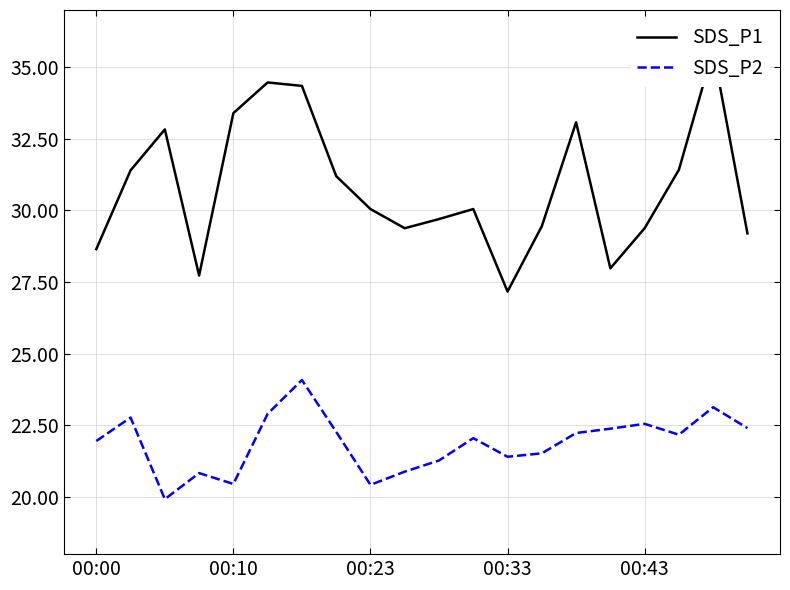

How many lines are shown in the chart?

2